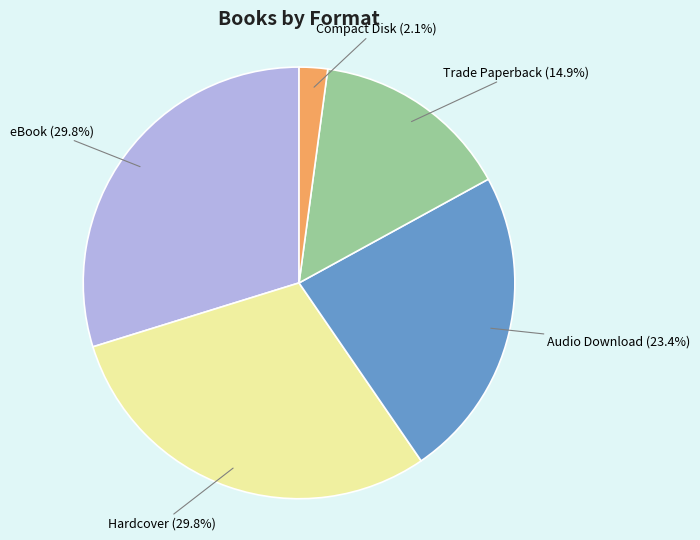

How many slices are in this pie chart?

5